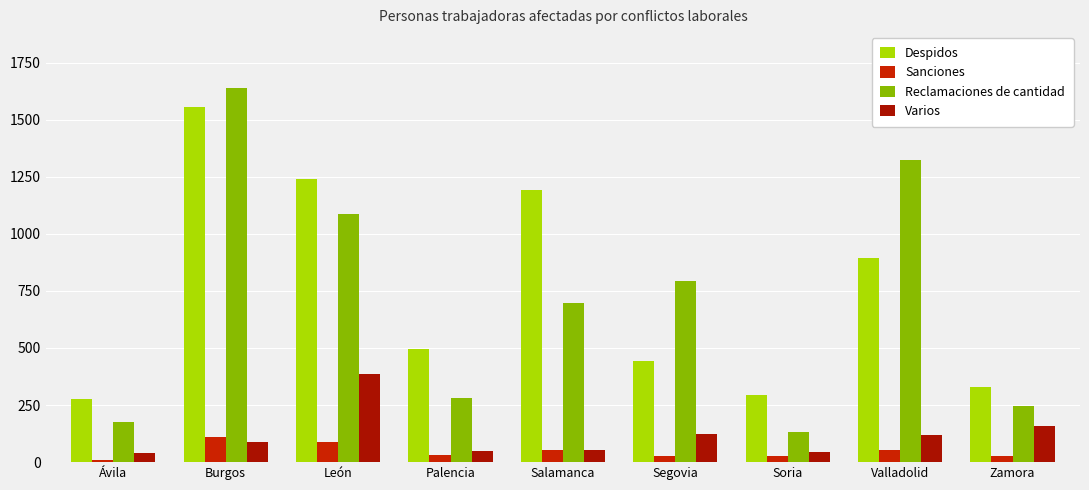

Which series has the widest spread of values?

Reclamaciones de cantidad